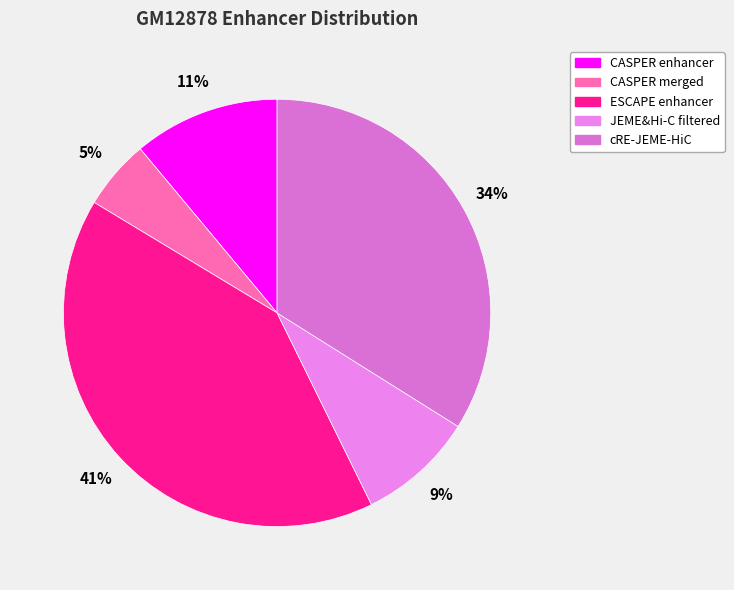

Is CASPER merged the majority of the pie?

No